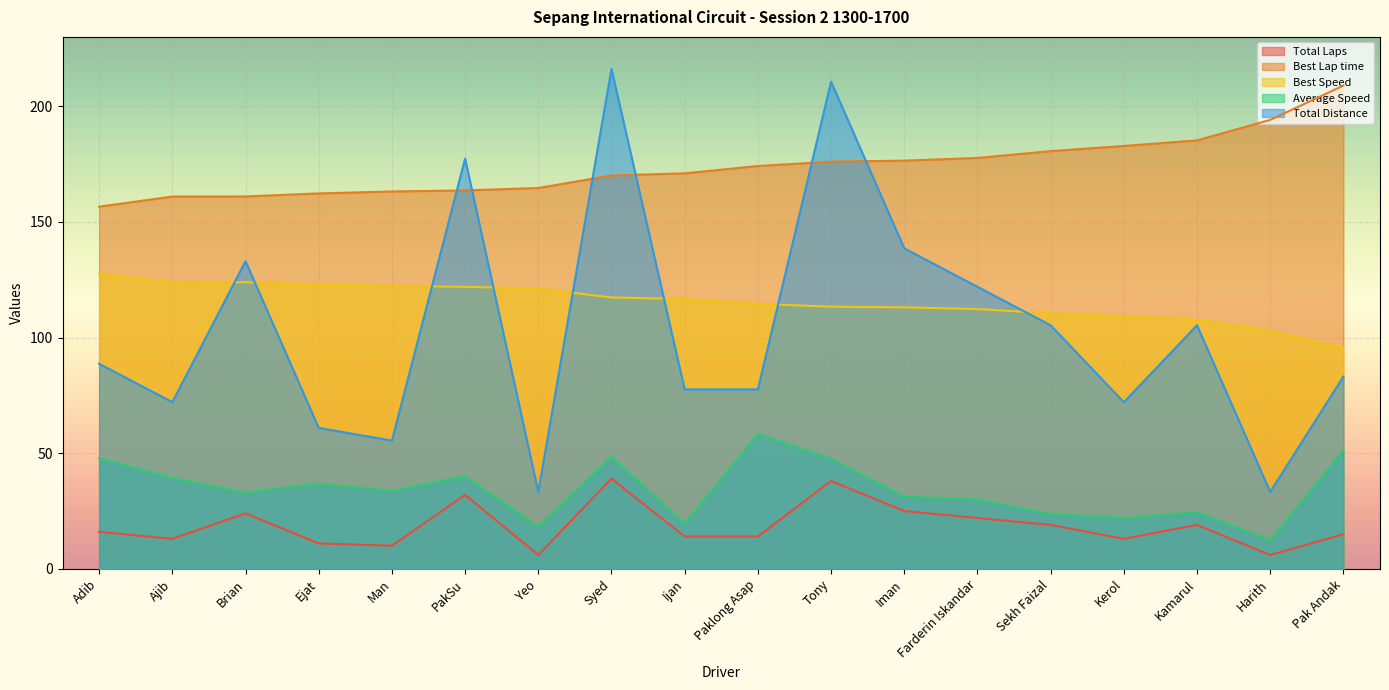

At which category does Total Laps reach its first local peak?

Brian